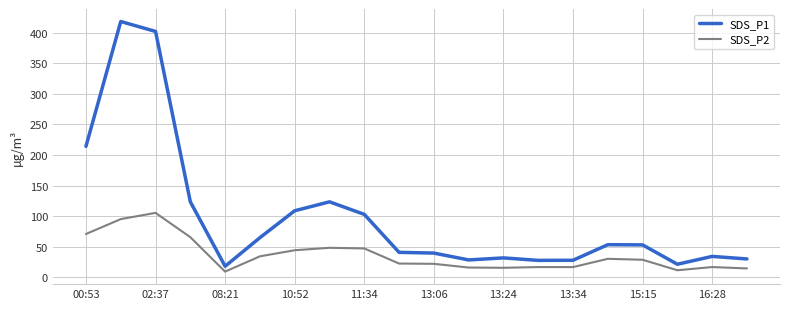

Which series has the widest spread of values?

SDS_P1